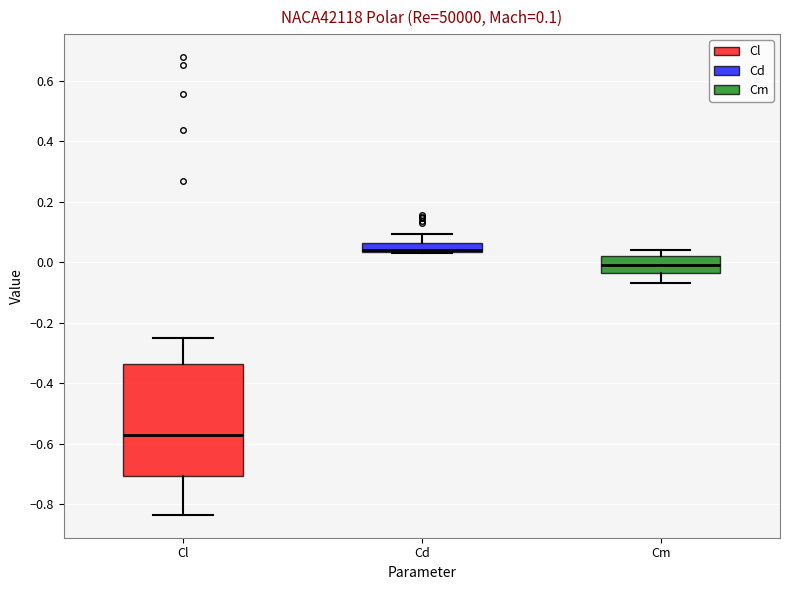

Which box is the tallest, from its lower edge to its upper edge?

Cl